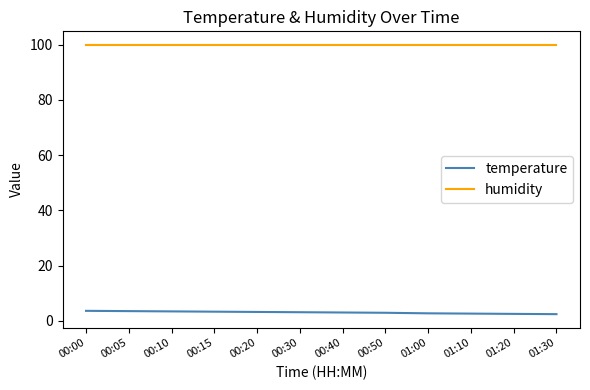

True or false: temperature has a value of 3.6 at 00:00.

True